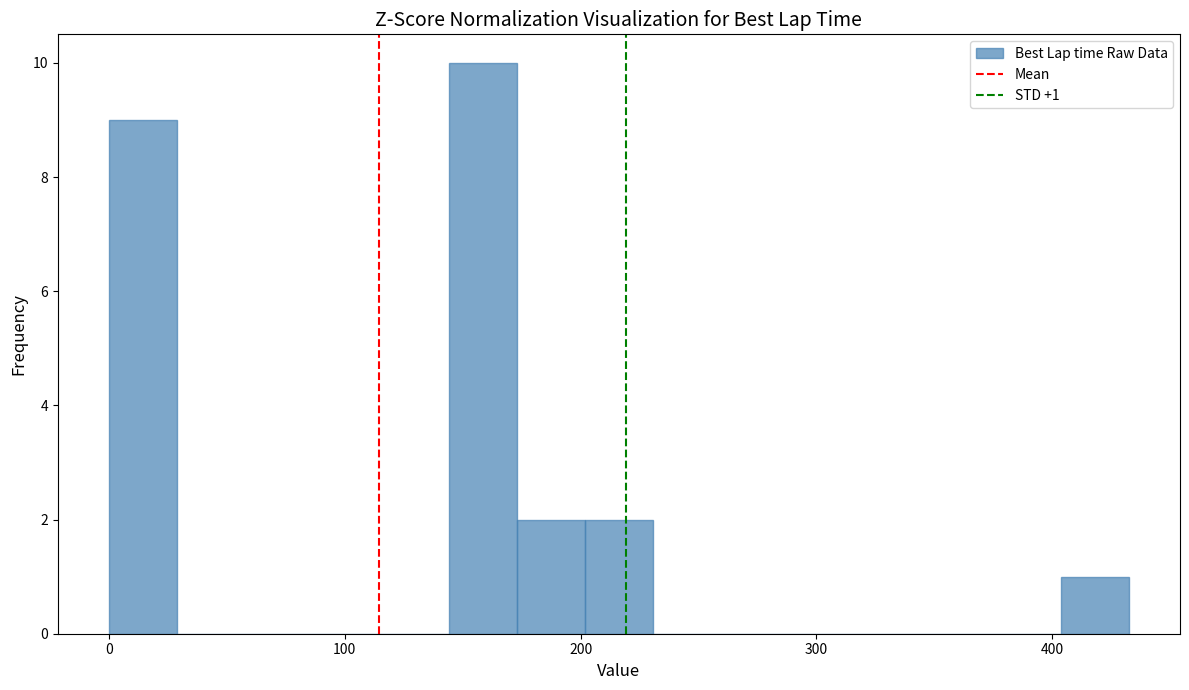

Read against the x-axis, roughly where is the centre of the tallest bar?

160